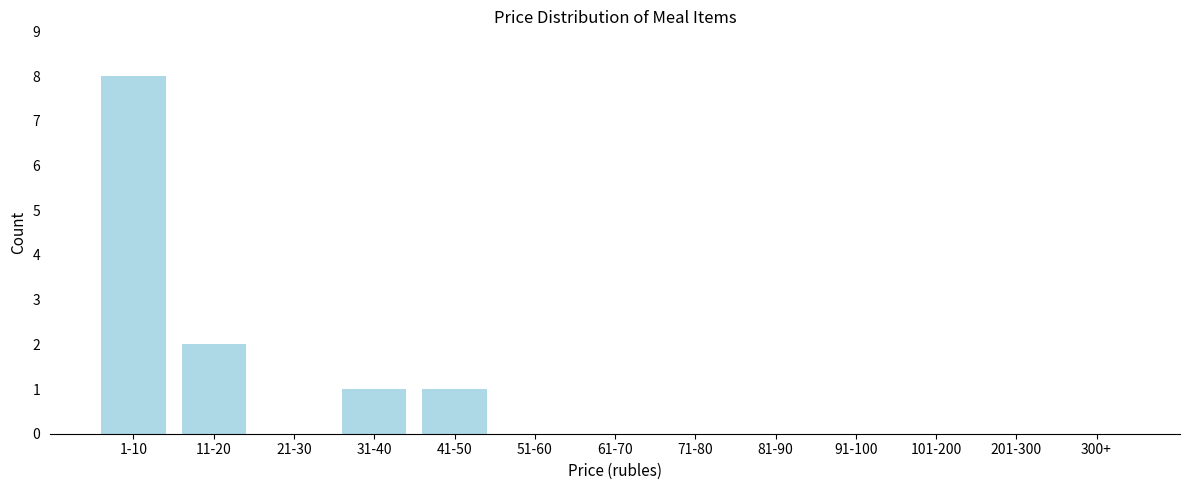

Reading left to right, what are all the values shown in this chart?

1-10=8	11-20=2	21-30=0	31-40=1	41-50=1	51-60=0	61-70=0	71-80=0	81-90=0	91-100=0	101-200=0	201-300=0	300+=0